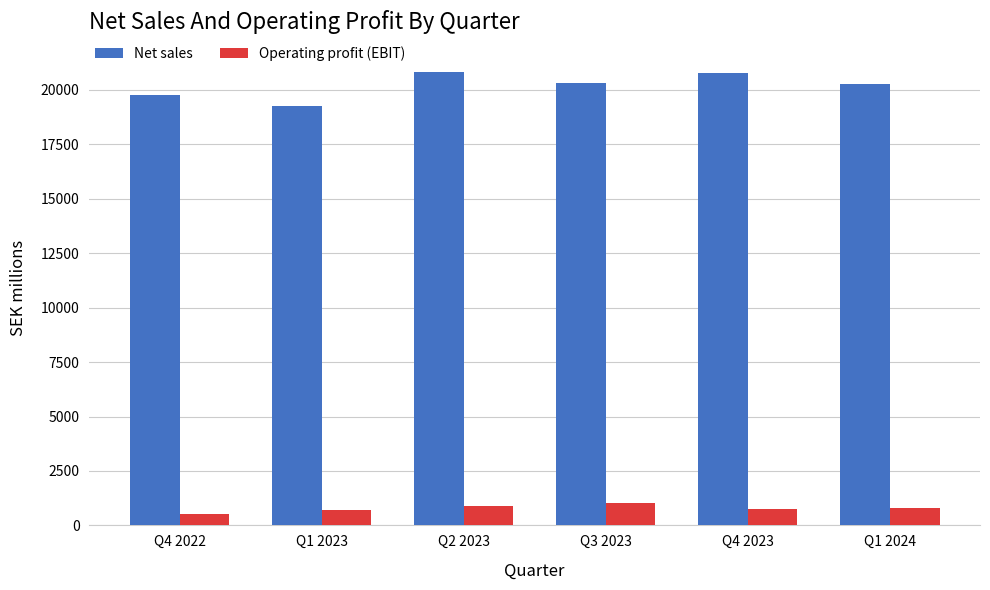

What is the difference between the highest and lowest values at Q4 2022?

19238.0